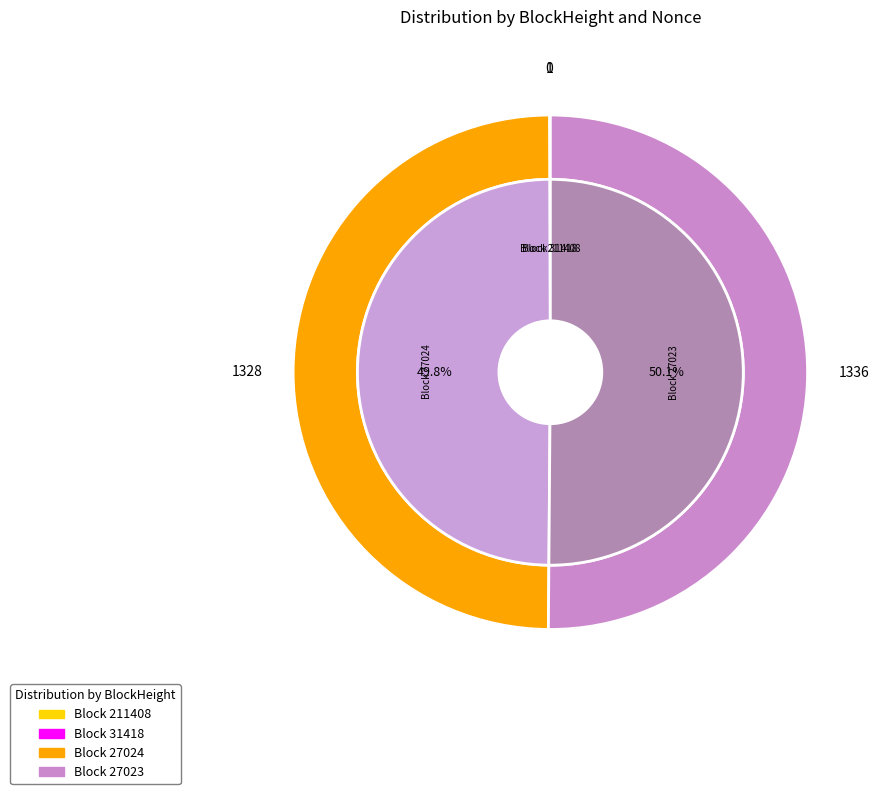

The 27023 slice represents 43% of the pie. True or false?

False